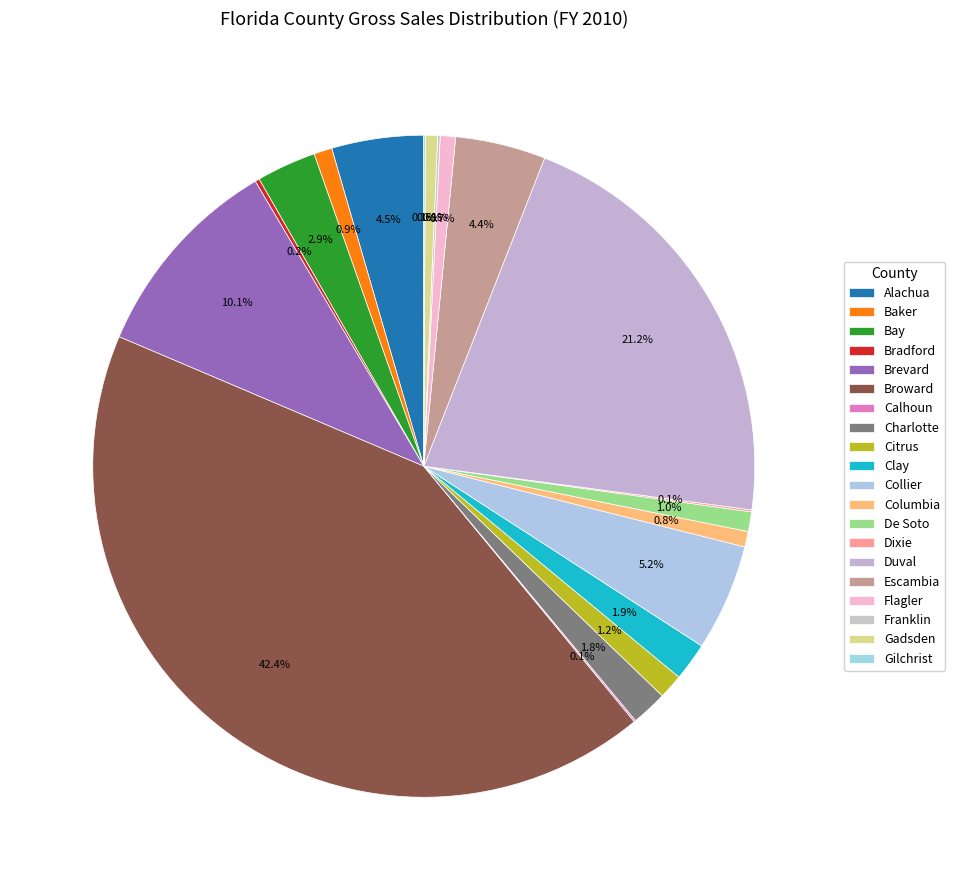

To the nearest percent, what is the difference between the largest and smallest slice percentages?

42%